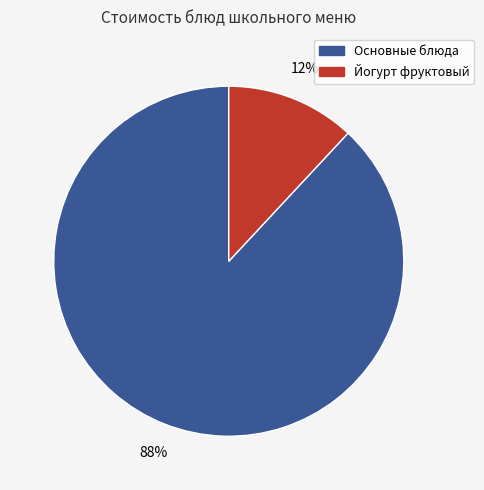

To the nearest percent, what is the average slice percentage?

50%